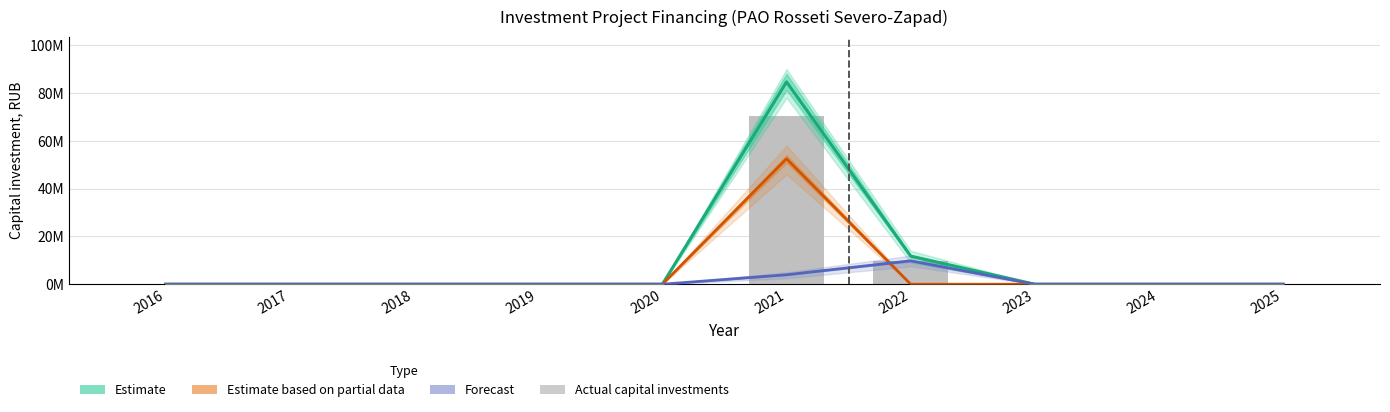

True or false: Construction works (Estimate based on partial data) has a value of 19583015 at 2024.

False